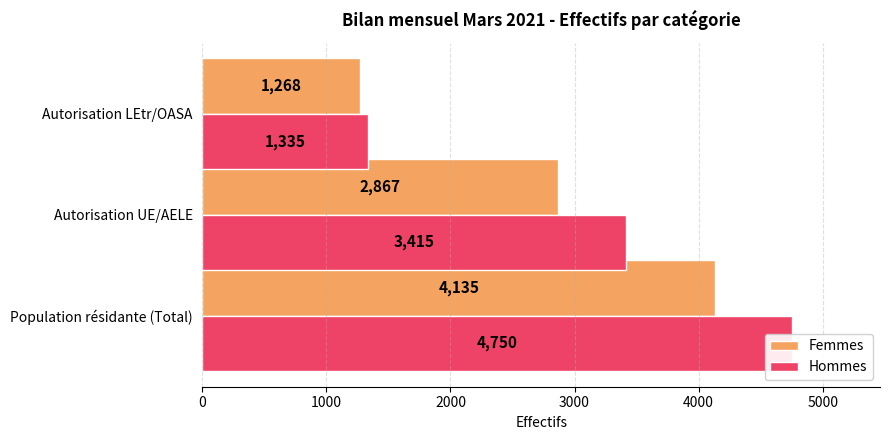

What is the difference between the maximum and second lowest values in the Femmes series?

1268